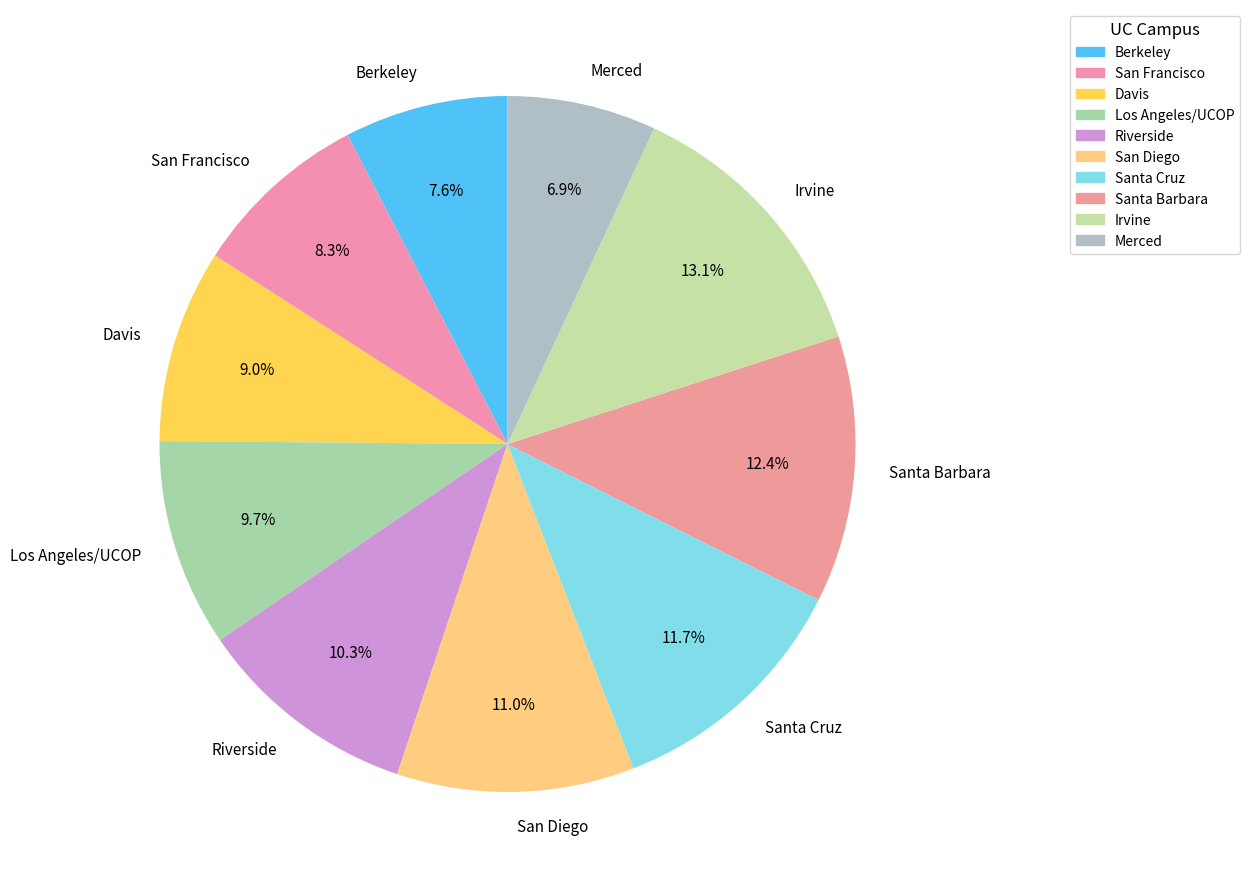

Is it true that Riverside is 10% of the pie?

True